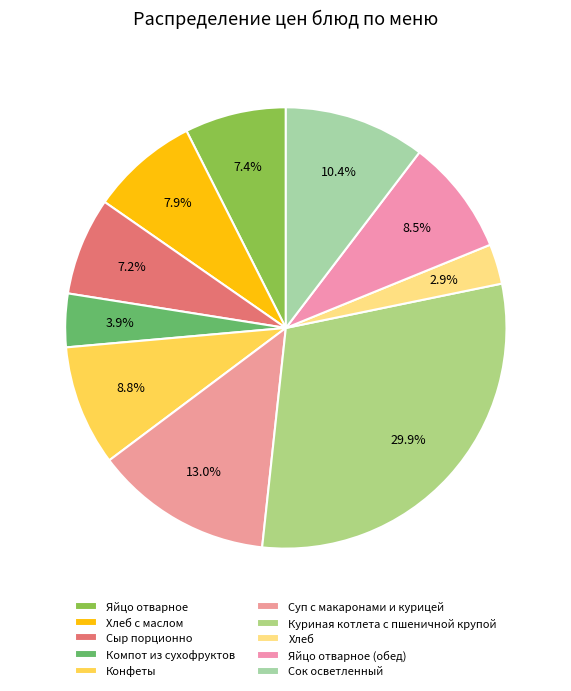

To the nearest percent, what is the difference between the Сок осветленный and Конфеты slice percentages?

2%